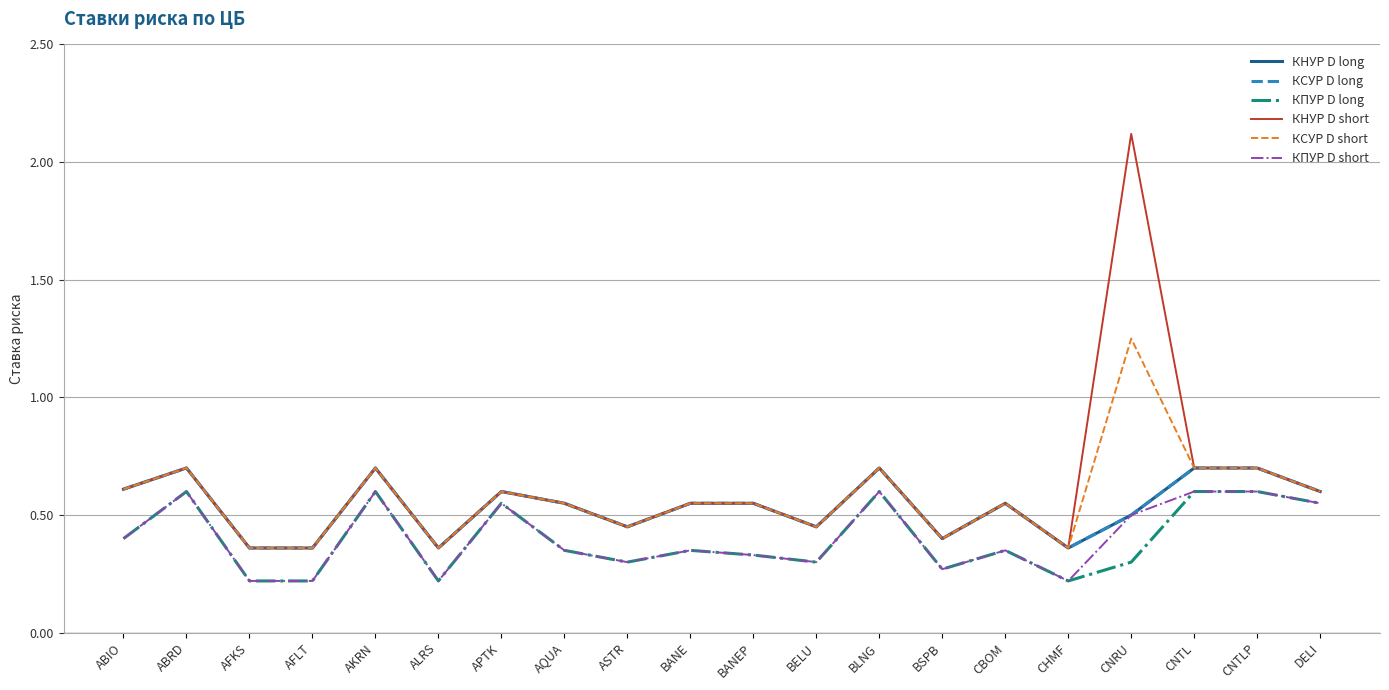

In КСУР D long, how many points are lower than both neighbors (excluding endpoints)?

5